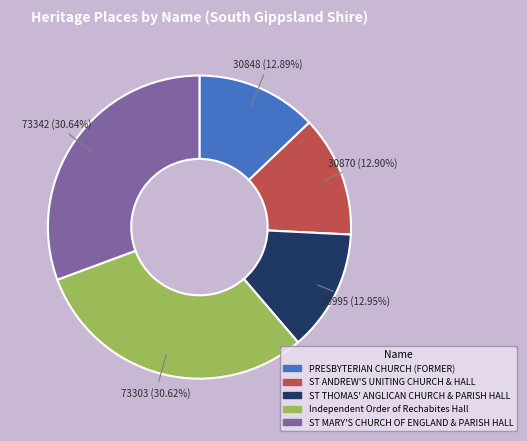

Approximately how many times larger is the value at ST ANDREW'S UNITING CHURCH & HALL compared to ST THOMAS' ANGLICAN CHURCH & PARISH HALL?

1.0